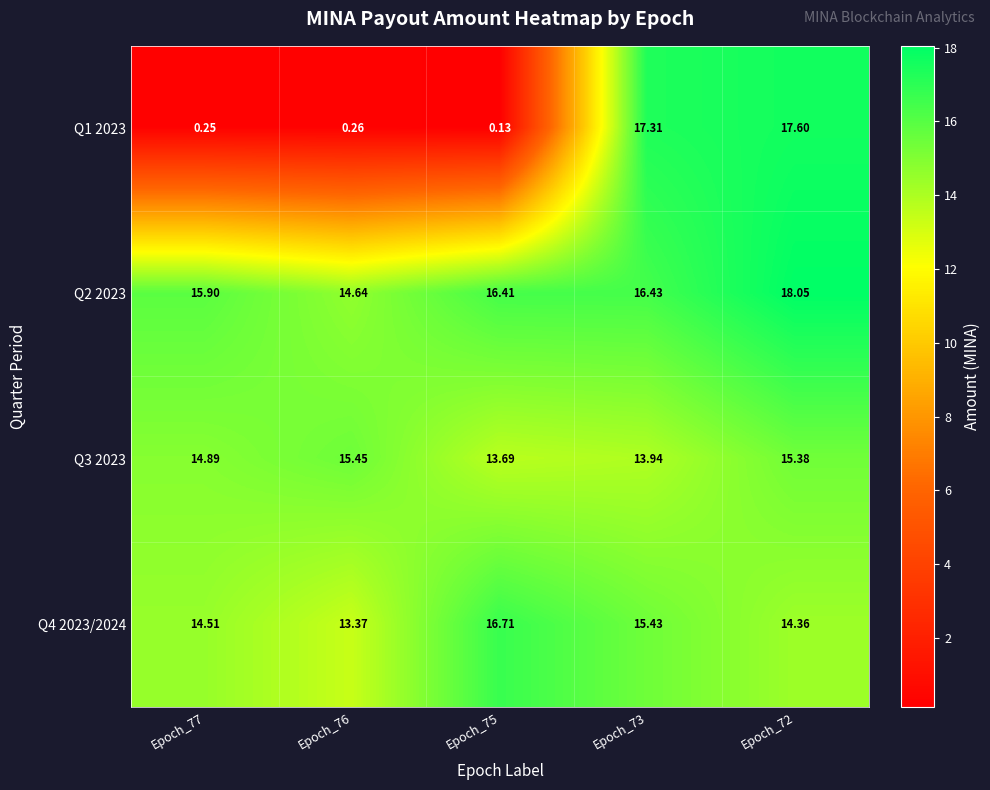

Which category has the highest value across all series?

Epoch_72